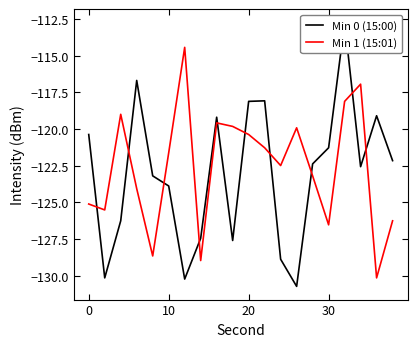

How many data points in Min 0 (15:00) are above -122?

8